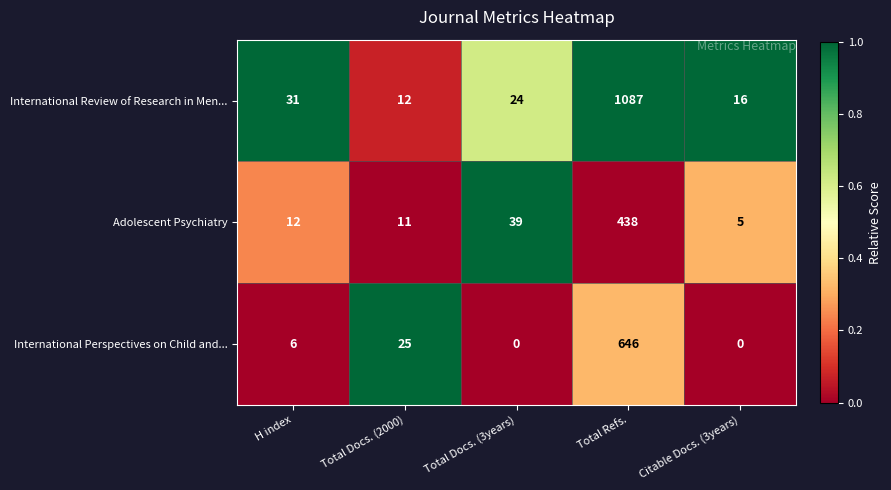

List the labels in order of Adolescent Psychiatry value, smallest first.

Citable Docs. (3years), Total Docs. (2000), H index, Total Docs. (3years), Total Refs.